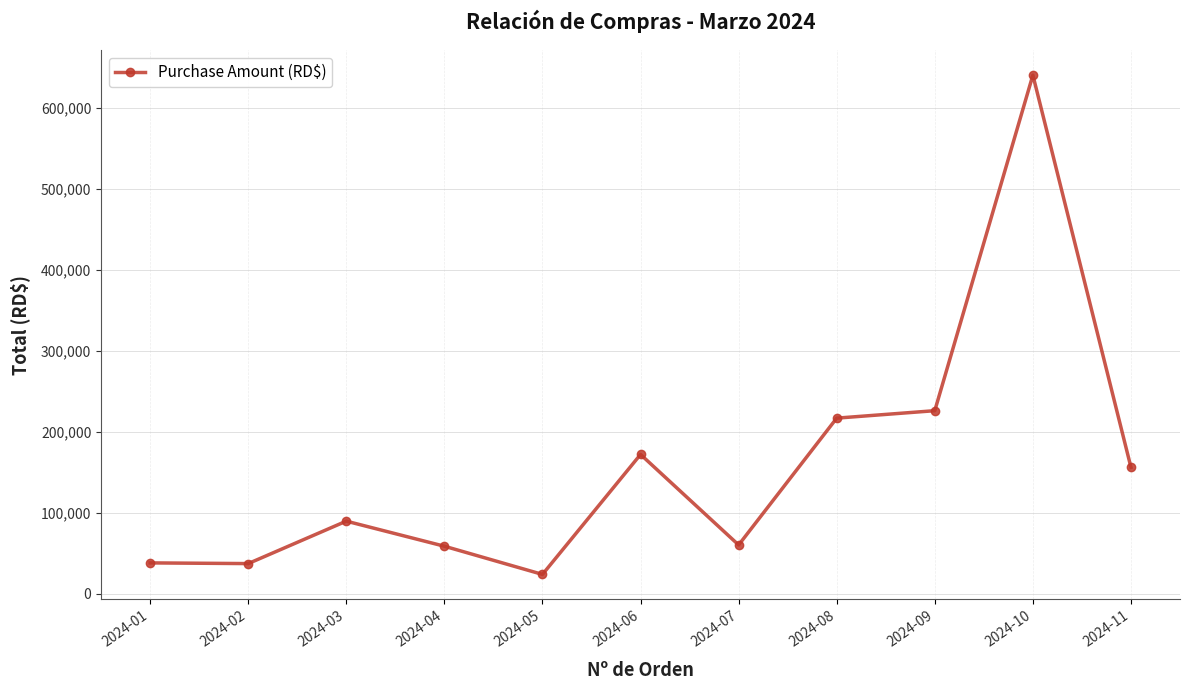

What is the minimum value shown in the chart?

24000.0